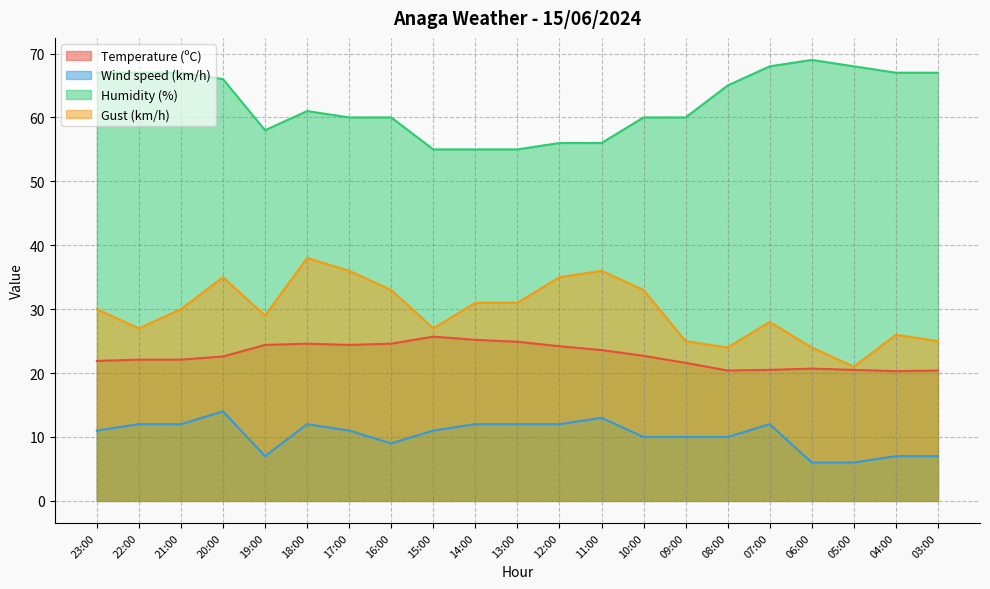

How many categories are shown in the chart?

21